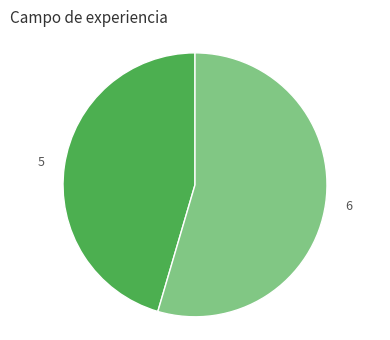

Is there any slice that represents more than half of the pie?

Yes